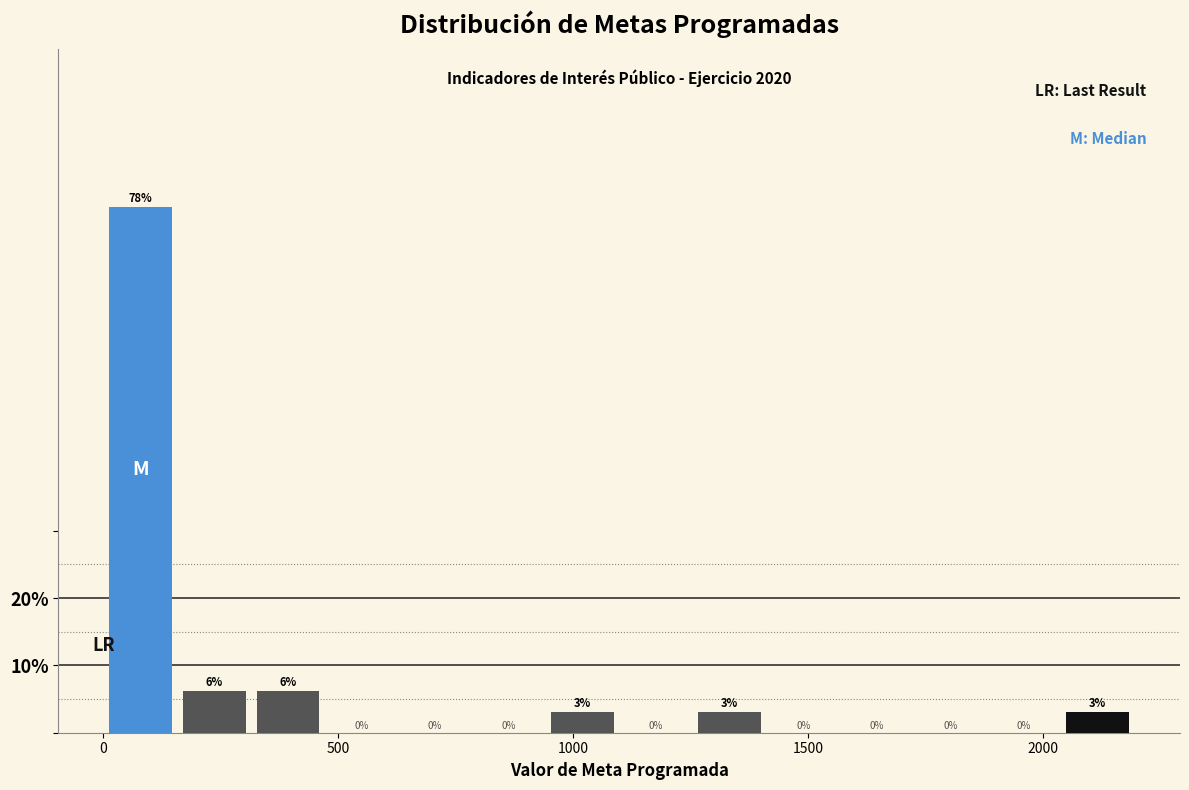

Around what value on the x-axis is the tallest bar? Give the approximate position of its centre, as read against the axis.

100